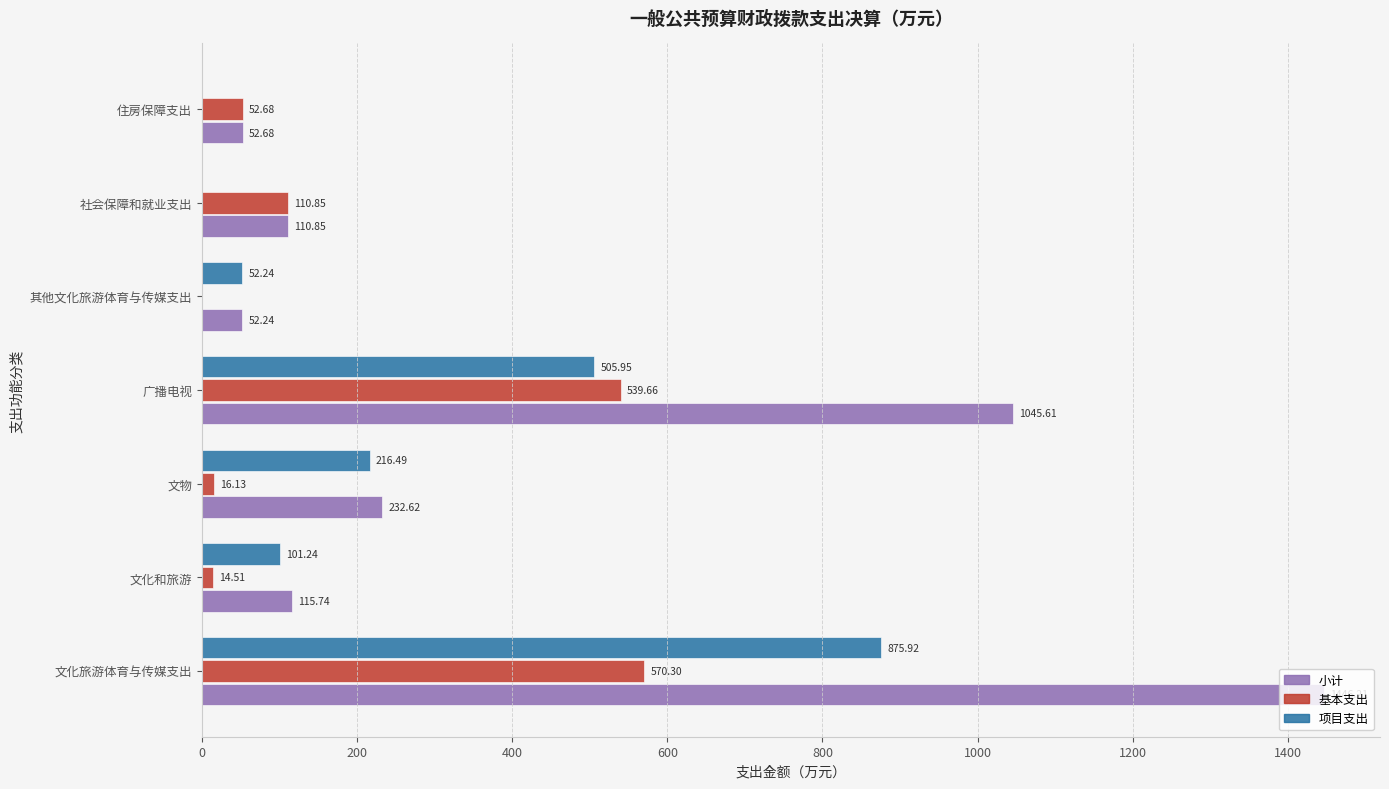

How many positive values does the 基本支出 series have?

6